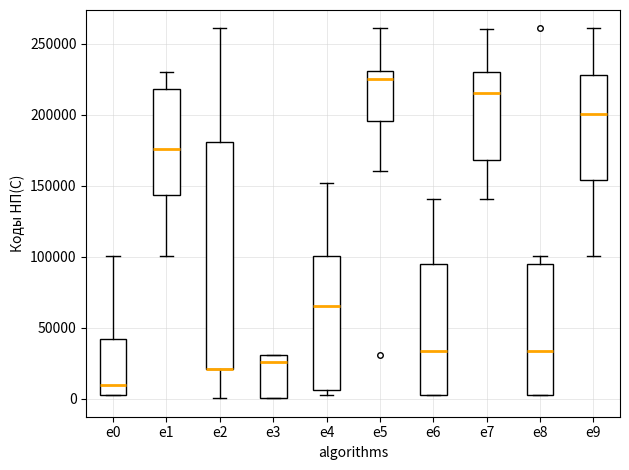

Reading left to right, read every box against the y-axis: the position of its median line, the range the box covers, and the ends of its whiskers. The values are not printed on the chart, so give them approximately, as read against the axis.

e0: median 10000, box 5000 to 40000, whiskers 0 to 100000
e1: median 175000, box 145000 to 220000, whiskers 100000 to 230000
e2: median 20000 (drawn on the box's lower edge), box 20000 to 180000, whiskers 0 to 260000
e3: median 25000, box 0 to 30000, whiskers 0 to 30000
e4: median 65000, box 5000 to 100000, whiskers 0 to 150000
e5: median 225000, box 195000 to 230000, whiskers 160000 to 260000
e6: median 35000, box 5000 to 95000, whiskers 0 to 140000
e7: median 215000, box 170000 to 230000, whiskers 140000 to 260000
e8: median 35000, box 5000 to 95000, whiskers 0 to 100000
e9: median 200000, box 155000 to 230000, whiskers 100000 to 260000